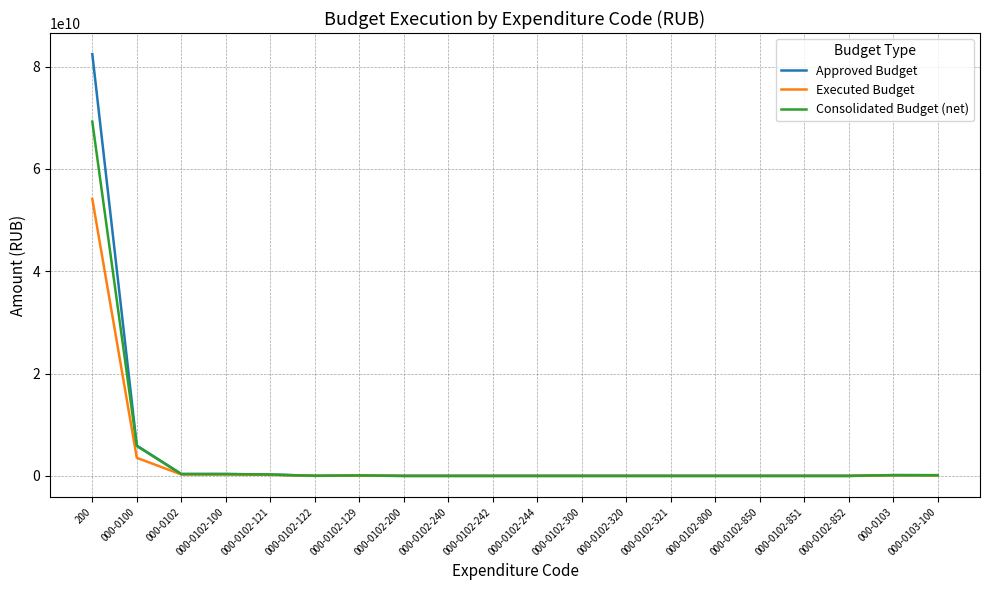

At which category is the sum across all series the highest?

200